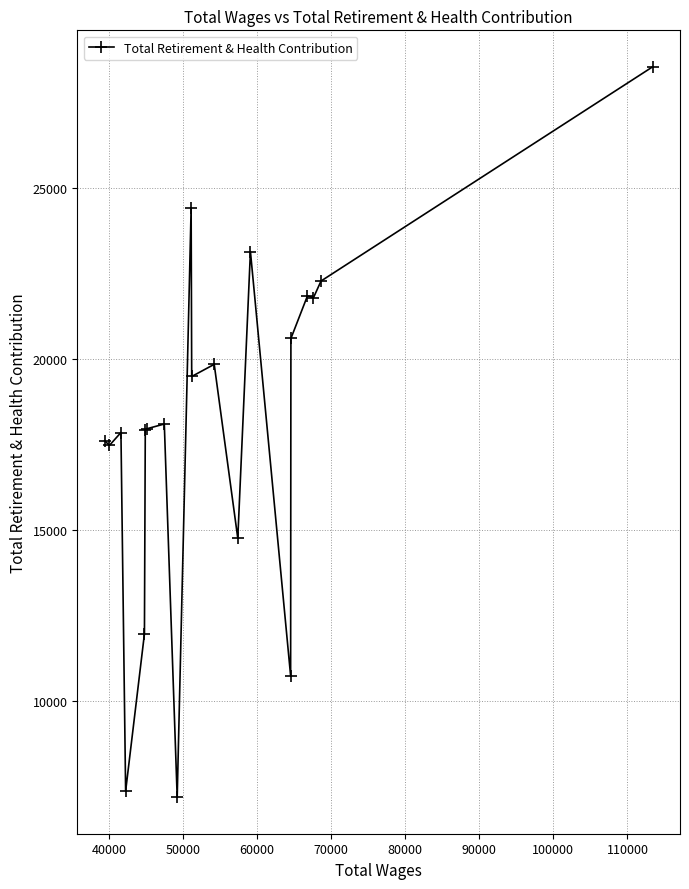

What is the value of the 9th point from the left?

7172